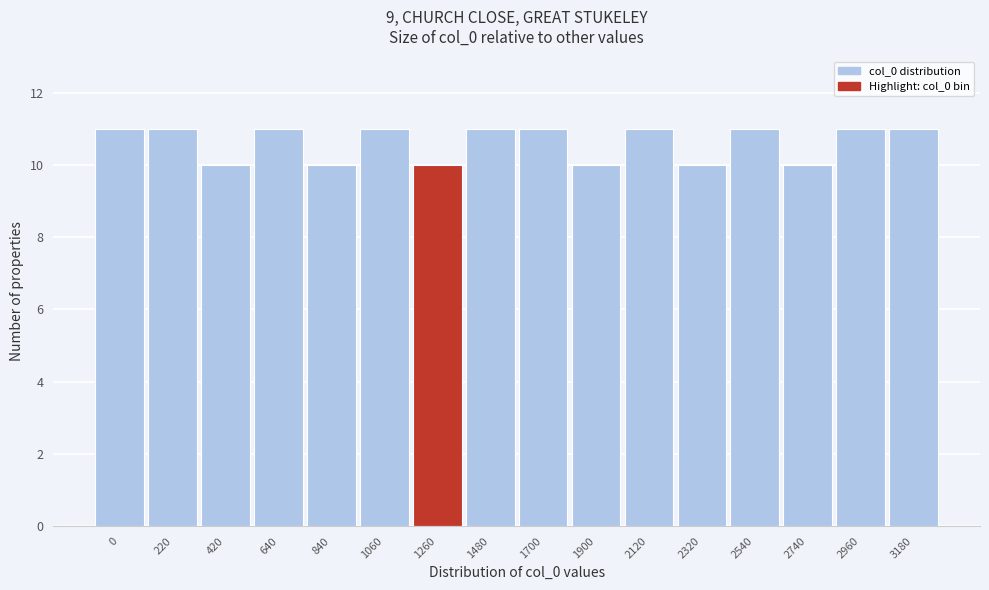

Reading left to right, extract all data points from this chart.

11	11	10	11	10	11	10	11	11	10	11	10	11	10	11	11